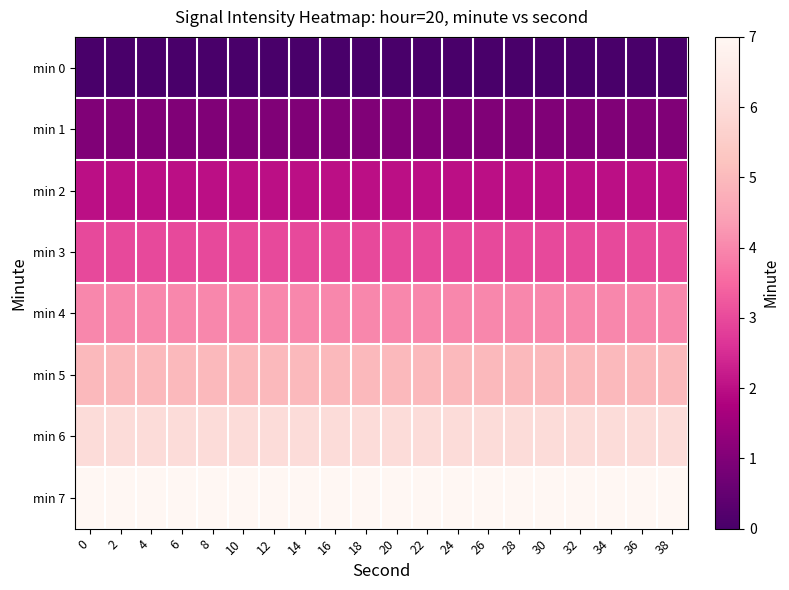

Reading right to left, list all the values displayed in this chart.

min 0: 38=0	36=0	34=0	32=0	30=0	28=0	26=0	24=0	22=0	20=0	18=0	16=0	14=0	12=0	10=0	8=0	6=0	4=0	2=0	0=0
min 1: 38=1	36=1	34=1	32=1	30=1	28=1	26=1	24=1	22=1	20=1	18=1	16=1	14=1	12=1	10=1	8=1	6=1	4=1	2=1	0=1
min 2: 38=2	36=2	34=2	32=2	30=2	28=2	26=2	24=2	22=2	20=2	18=2	16=2	14=2	12=2	10=2	8=2	6=2	4=2	2=2	0=2
min 3: 38=3	36=3	34=3	32=3	30=3	28=3	26=3	24=3	22=3	20=3	18=3	16=3	14=3	12=3	10=3	8=3	6=3	4=3	2=3	0=3
min 4: 38=4	36=4	34=4	32=4	30=4	28=4	26=4	24=4	22=4	20=4	18=4	16=4	14=4	12=4	10=4	8=4	6=4	4=4	2=4	0=4
min 5: 38=5	36=5	34=5	32=5	30=5	28=5	26=5	24=5	22=5	20=5	18=5	16=5	14=5	12=5	10=5	8=5	6=5	4=5	2=5	0=5
min 6: 38=6	36=6	34=6	32=6	30=6	28=6	26=6	24=6	22=6	20=6	18=6	16=6	14=6	12=6	10=6	8=6	6=6	4=6	2=6	0=6
min 7: 38=7	36=7	34=7	32=7	30=7	28=7	26=7	24=7	22=7	20=7	18=7	16=7	14=7	12=7	10=7	8=7	6=7	4=7	2=7	0=7